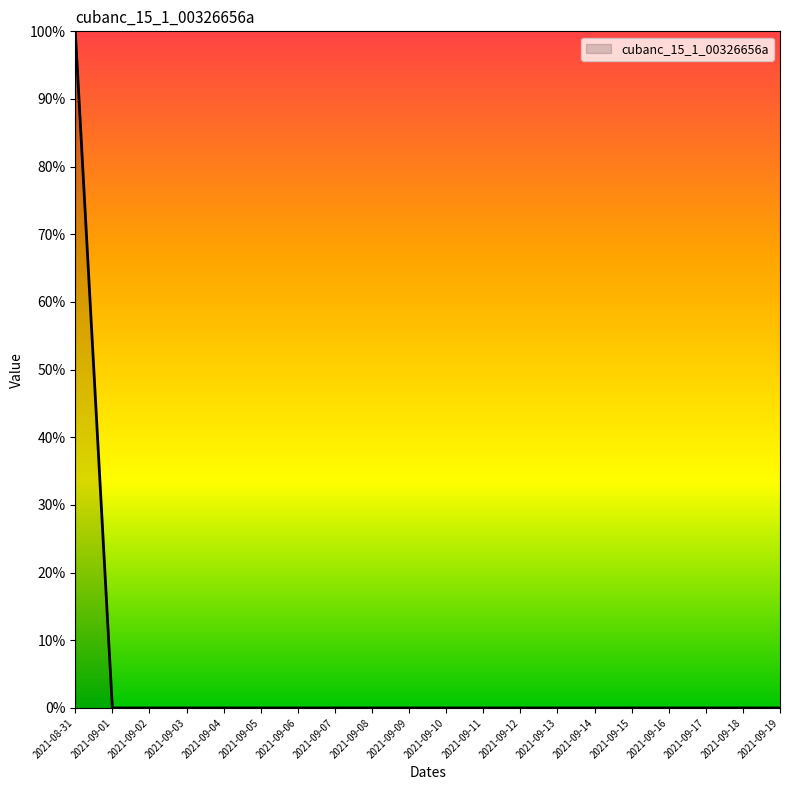

Is this an area chart (filled region under the line)?

Yes